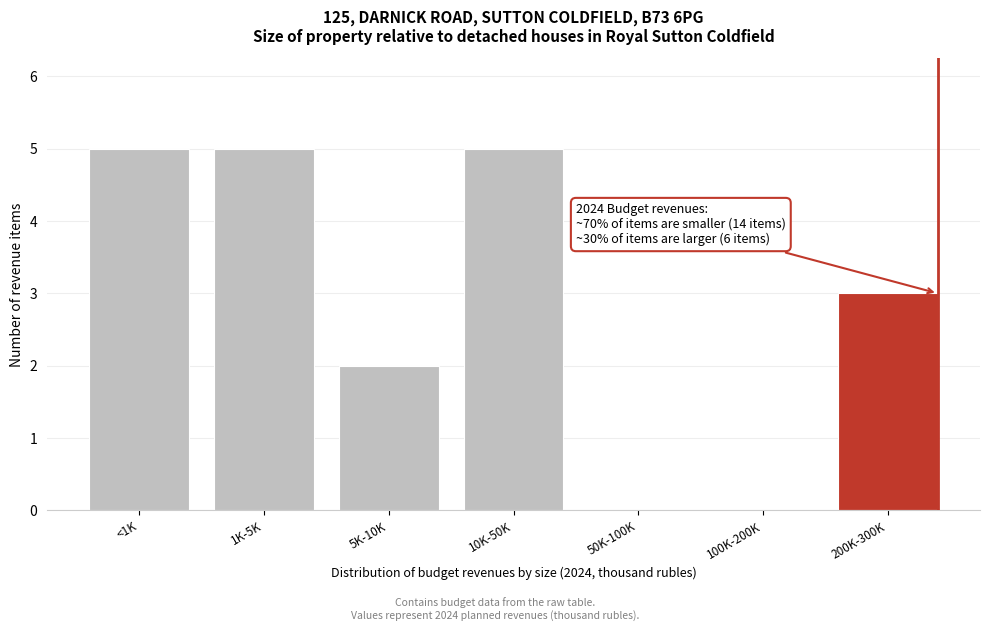

Reading right to left, what are all the values shown in this chart?

200K-300K=3	100K-200K=0	50K-100K=0	10K-50K=5	5K-10K=2	1K-5K=5	<1K=5